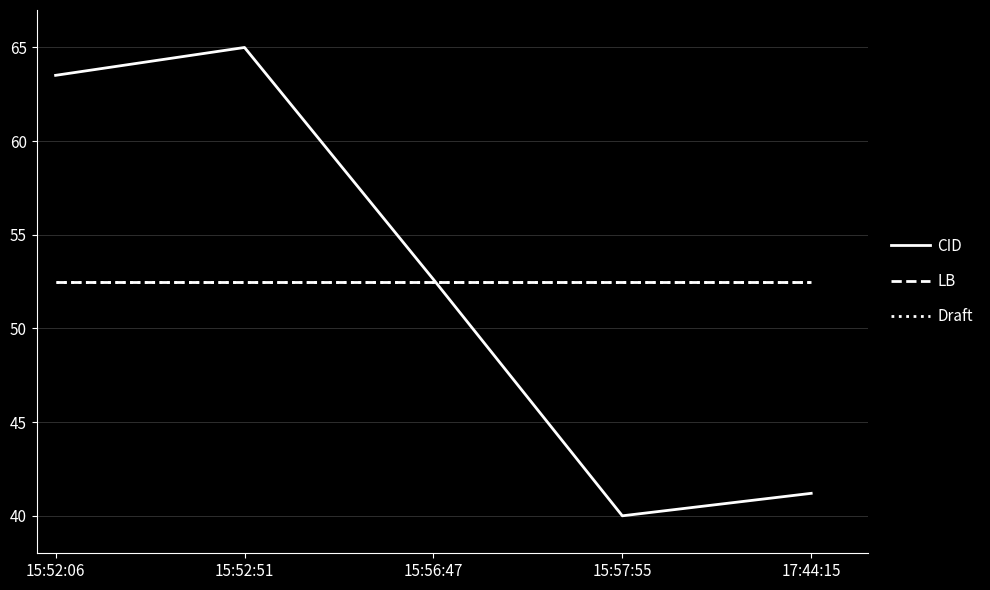

Reading left to right, transcribe all the data shown in this chart.

CID: 63.5	65.0	52.6	40.0	41.2
LB: 52.5	52.5	52.5	52.5	52.5
Draft: 52.5	52.5	52.5	52.5	52.5